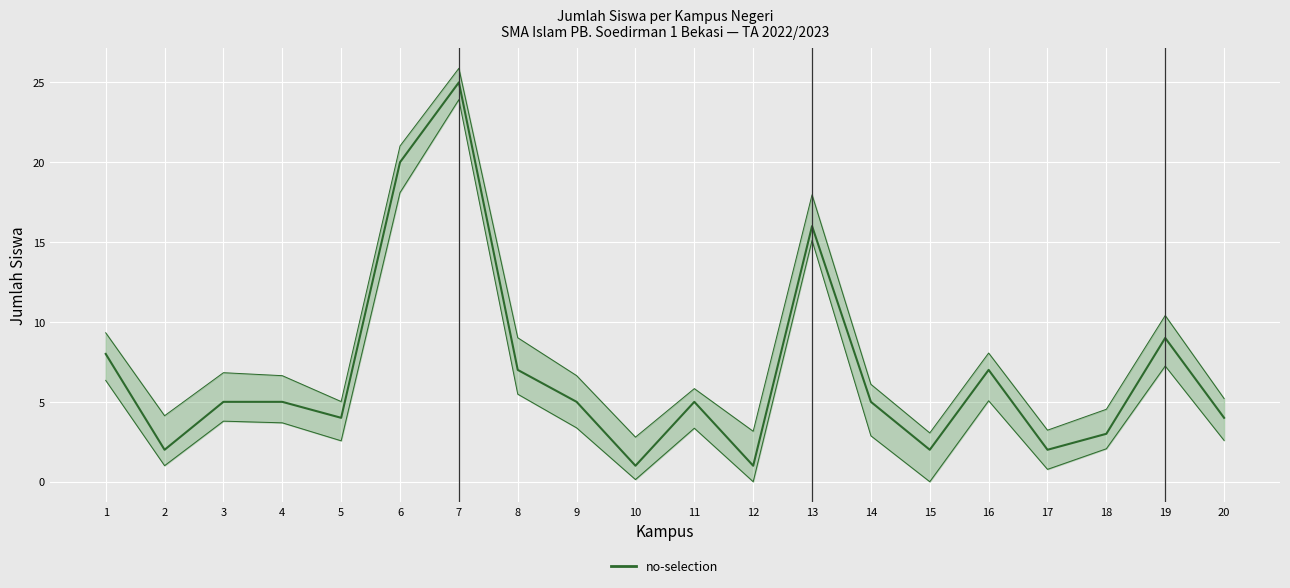

How many distinct data groups are displayed?

1